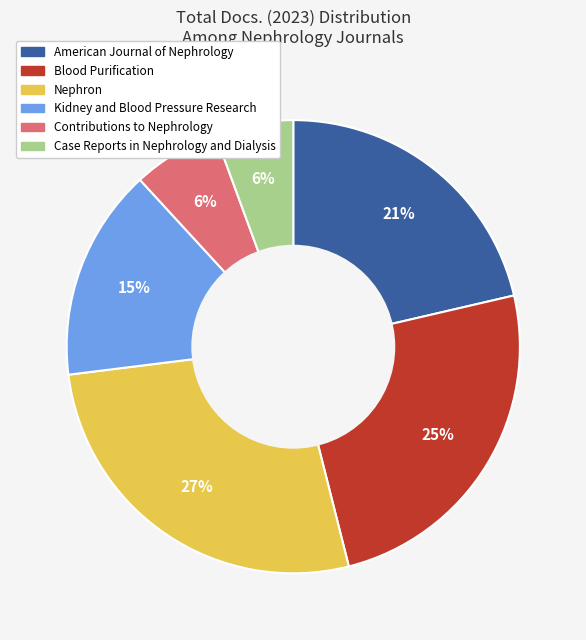

What is the largest slice in the pie chart?

Nephron